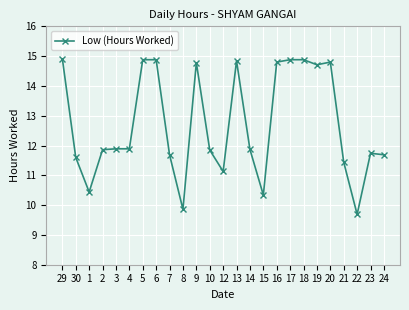

True or false: the data has more than 2 interior local peaks.

True